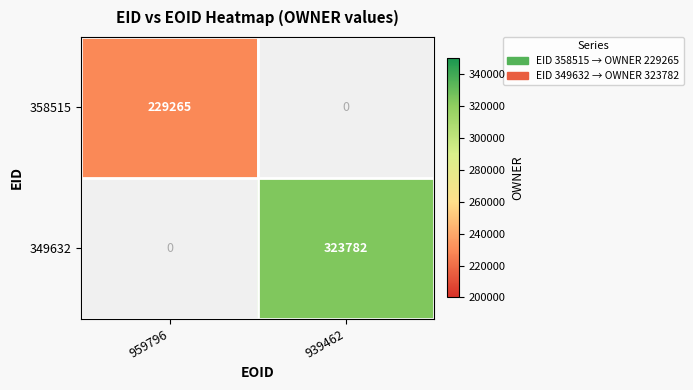

Is the value of 358515 at 959796 greater than the value of 349632 at 939462?

No